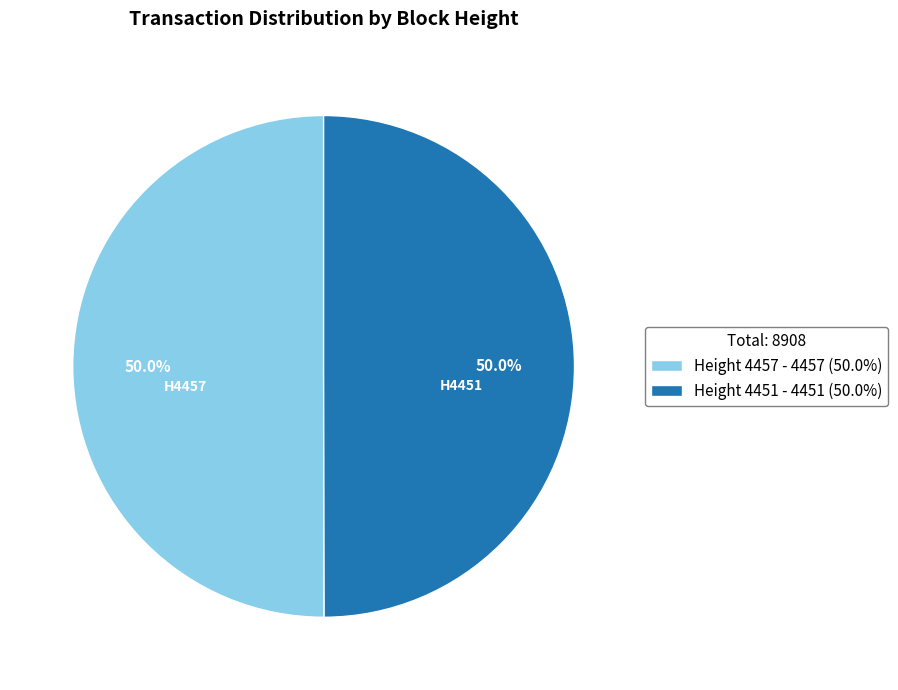

What is the ratio of the value at Height 4451 - 4451 (50.0%) to the value at Height 4457 - 4457 (50.0%)?

1.0